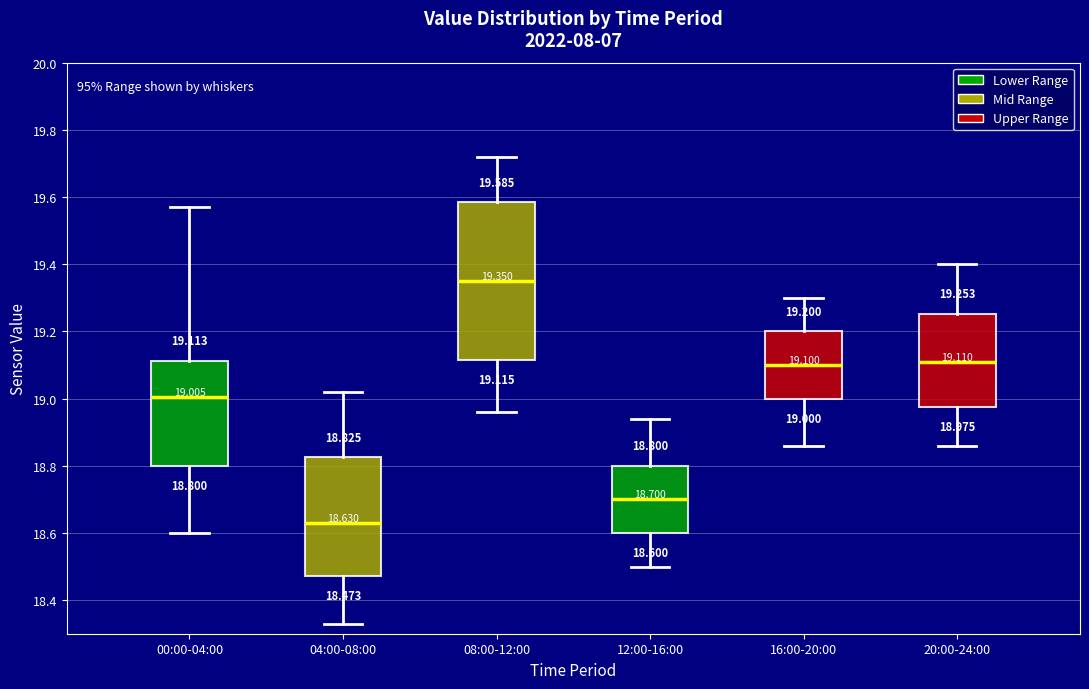

Comparing the boxes themselves (not the whiskers), which one is the tallest?

08:00-12:00